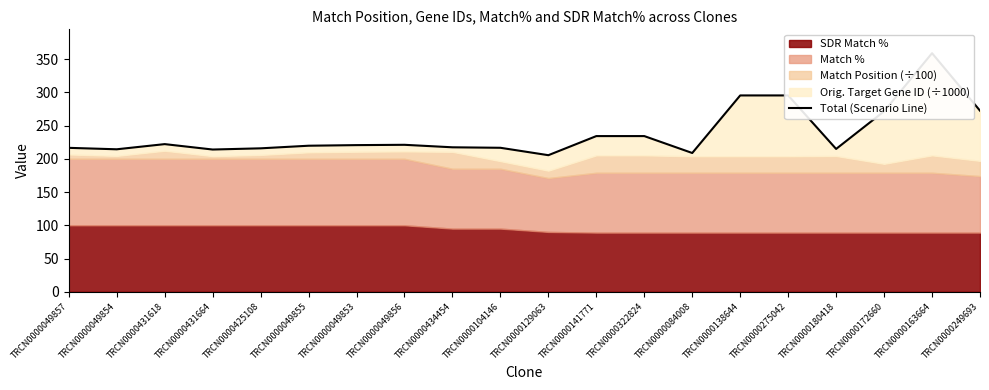

Reading left to right, list all the values displayed in this chart.

TRCN0000049857=216.5	TRCN0000049854=214.3	TRCN0000431618=222.1	TRCN0000431664=213.9	TRCN0000425108=215.7	TRCN0000049855=219.6	TRCN0000049853=220.6	TRCN0000049856=221.0	TRCN0000434454=217.3	TRCN0000104146=216.5	TRCN0000129063=205.4	TRCN0000141771=234.1	TRCN0000322824=234.1	TRCN0000084008=208.7	TRCN0000138644=295.3	TRCN0000275042=295.3	TRCN0000180418=214.8	TRCN0000172660=271.4	TRCN0000163664=358.8	TRCN0000249693=272.3